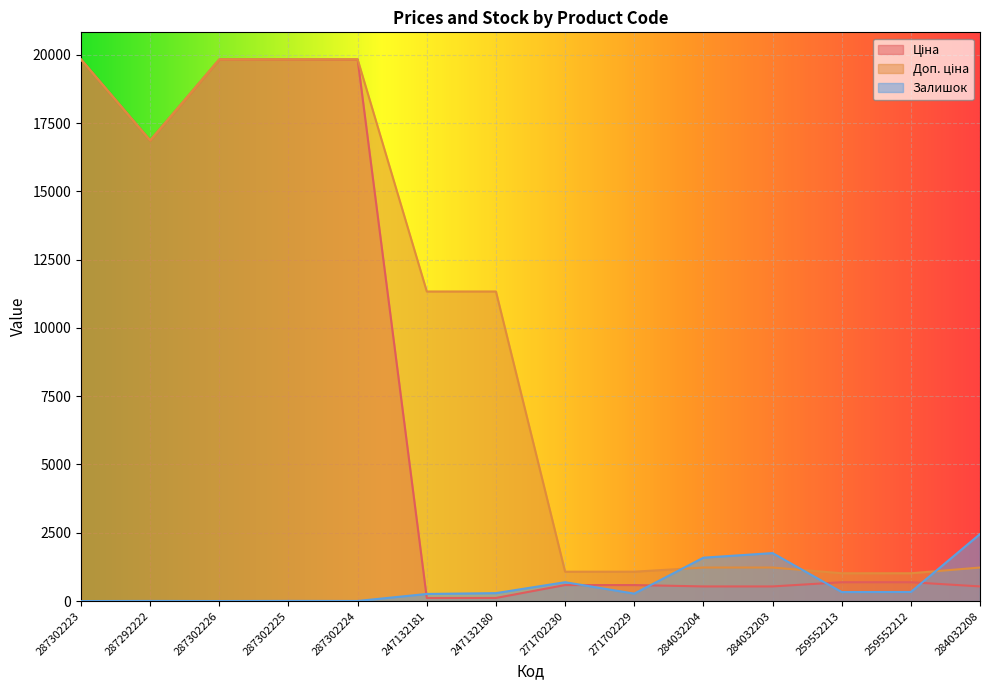

List the series in order of their overall mean, lowest first.

Залишок, Ціна, Доп. ціна